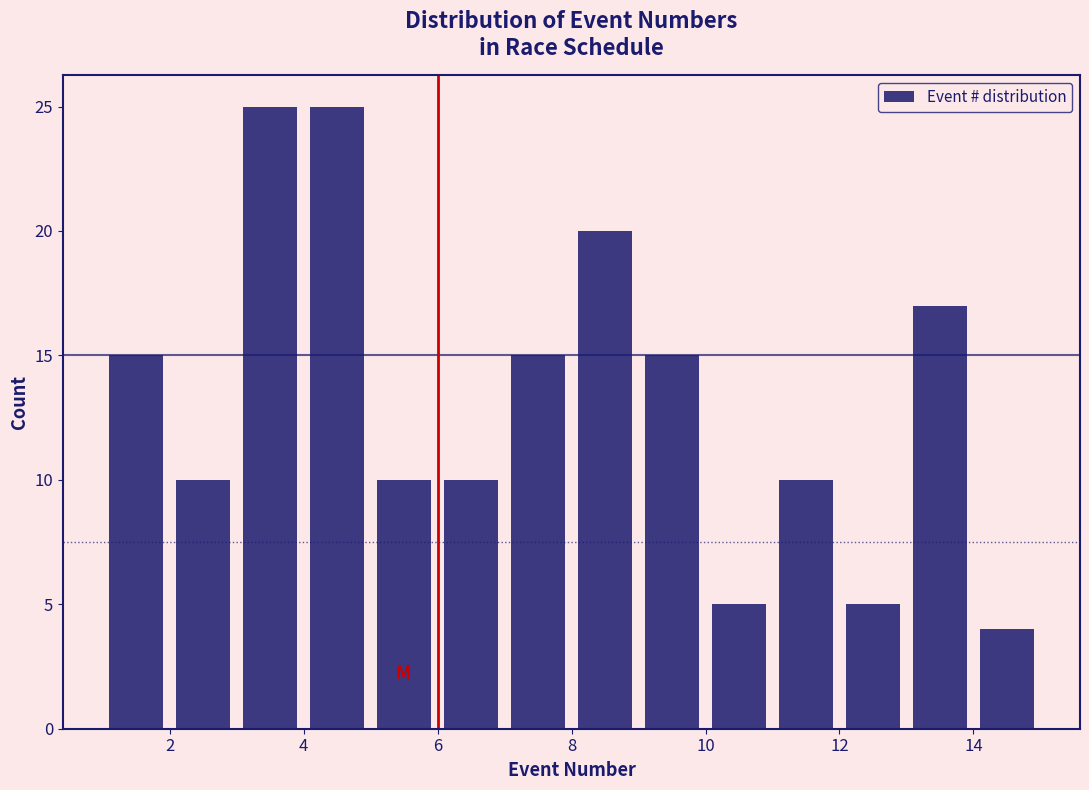

Reading left to right, transcribe this chart: for each bar, give the range it covers on the x-axis and its height. The values are not printed on the chart, so give them approximately, as read against the axis.

1 to 2: 15
2 to 3: 10
3 to 4: 25
4 to 5: 25
5 to 6: 10
6 to 7: 10
7 to 8: 15
8 to 9: 20
9 to 10: 15
10 to 11: 5
11 to 12: 10
12 to 13: 5
13 to 14: 17
14 to 15: 4